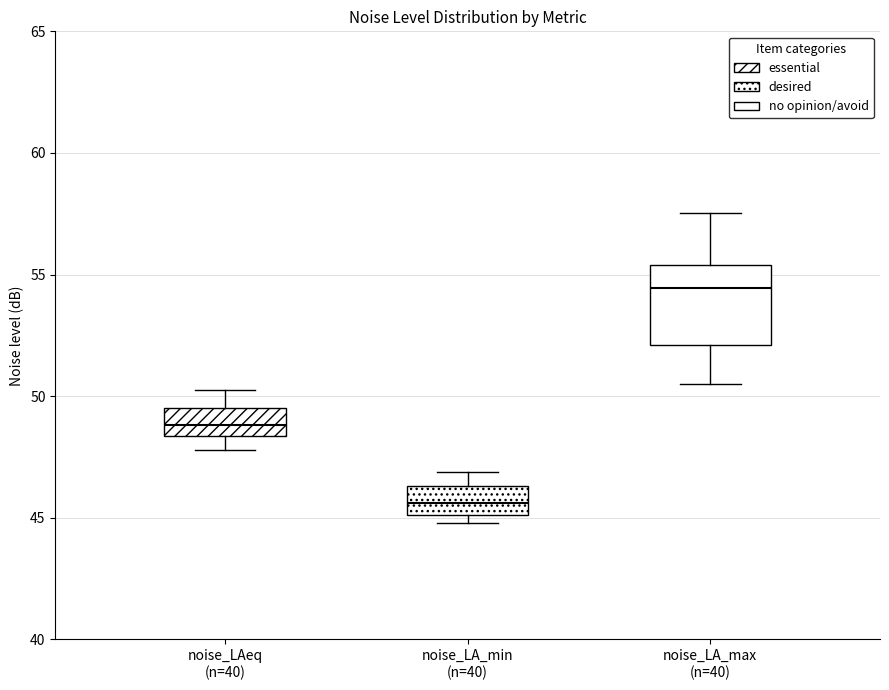

Comparing the boxes themselves (not the whiskers), which one is the tallest?

noise_LA_max (n=40)